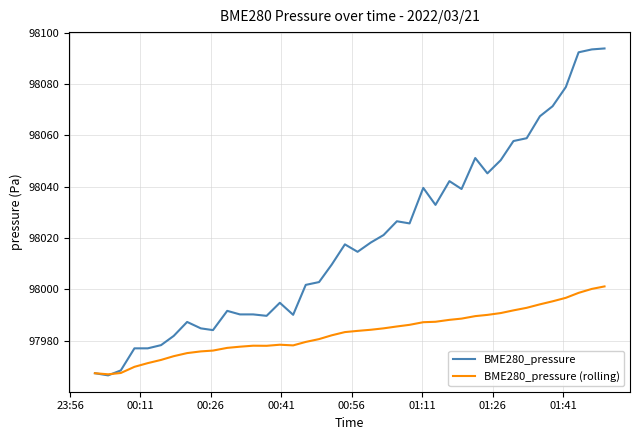

What is the maximum value shown in the chart?

98093.8